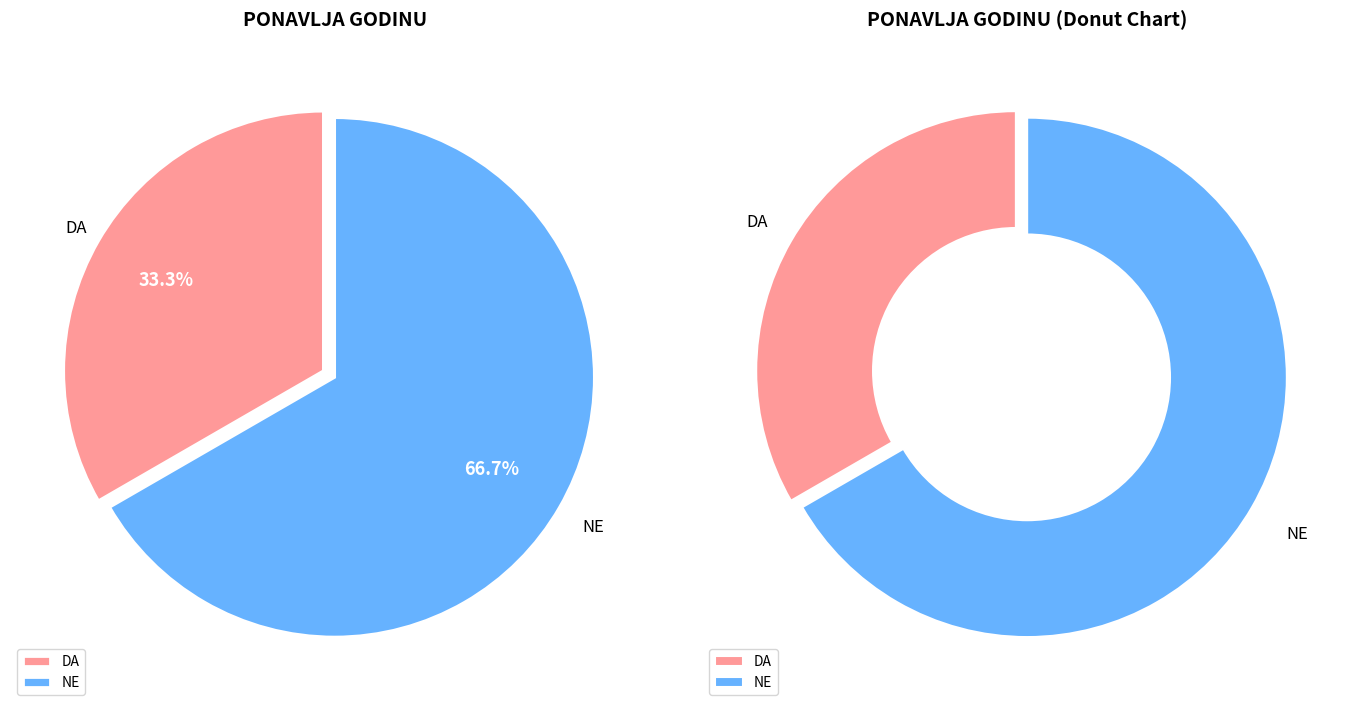

Do DA and NE together represent more than half of the pie?

Yes